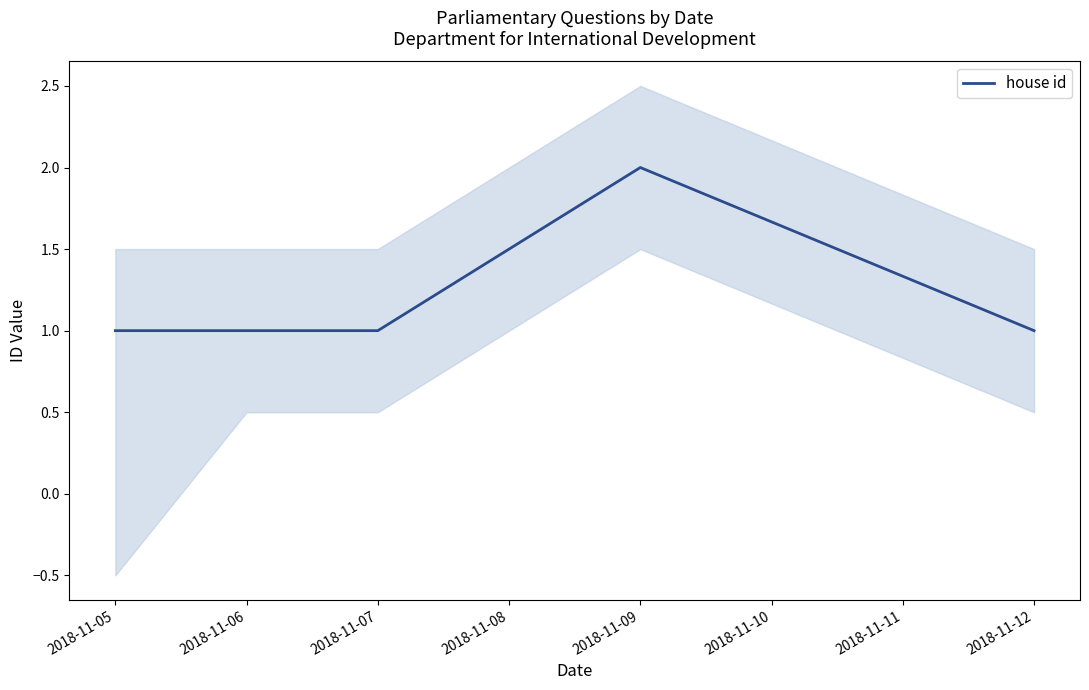

True or false: there are more than 1 points higher than both neighbors.

False